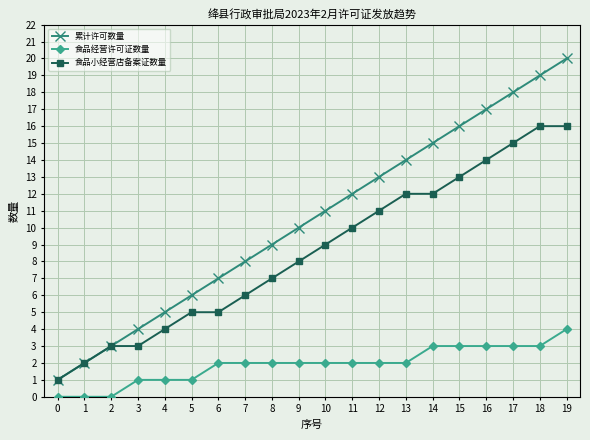

Rank the series by their maximum value, from highest to lowest.

累计许可数量, 食品小经营店备案证数量, 食品经营许可证数量